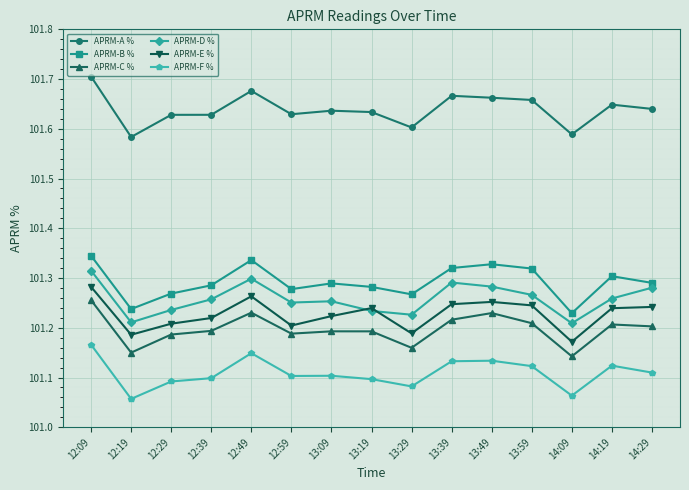

Is this an area chart (filled region under the line)?

No